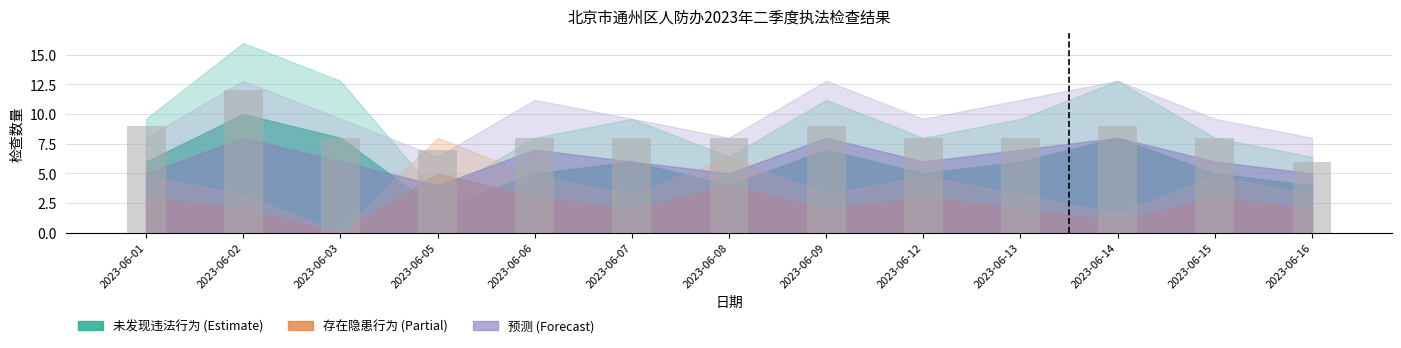

What is the approximate value at 2023-06-06?

8